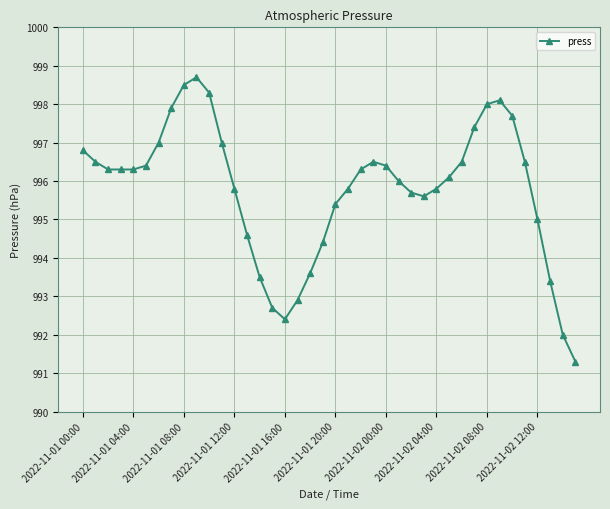

What is the difference between the second highest and second lowest values?

6.5